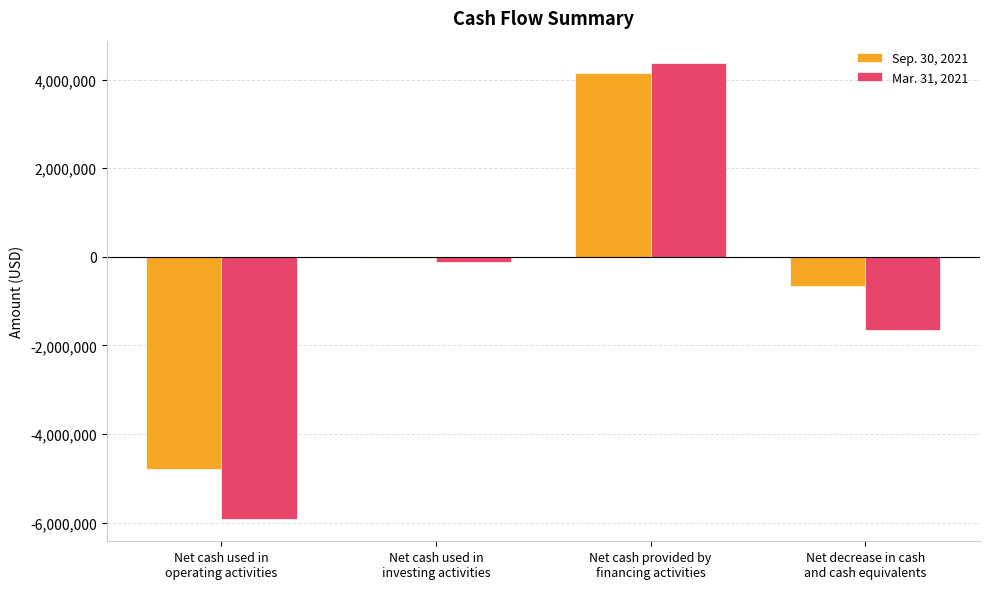

The Mar. 31, 2021 series shows 6135385 at Net cash provided by
financing activities. True or false?

False